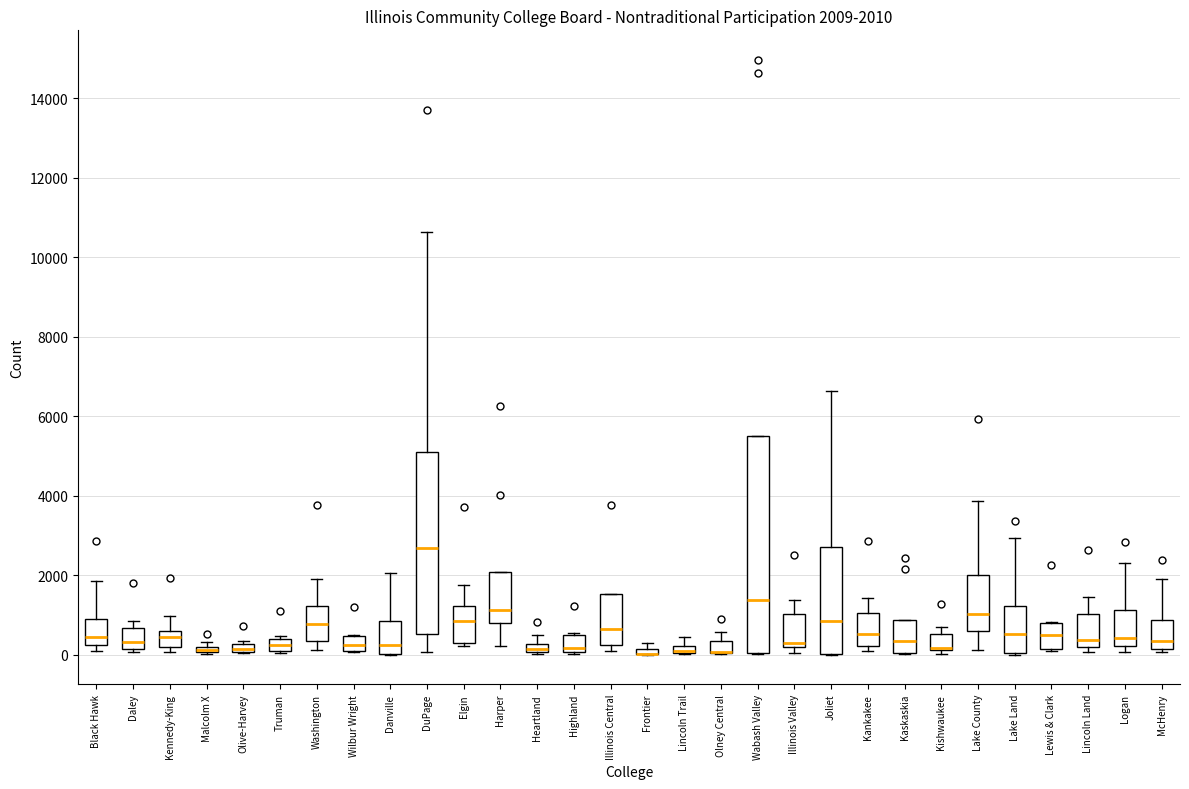

Comparing the boxes themselves (not the whiskers), which one is the tallest?

Wabash Valley